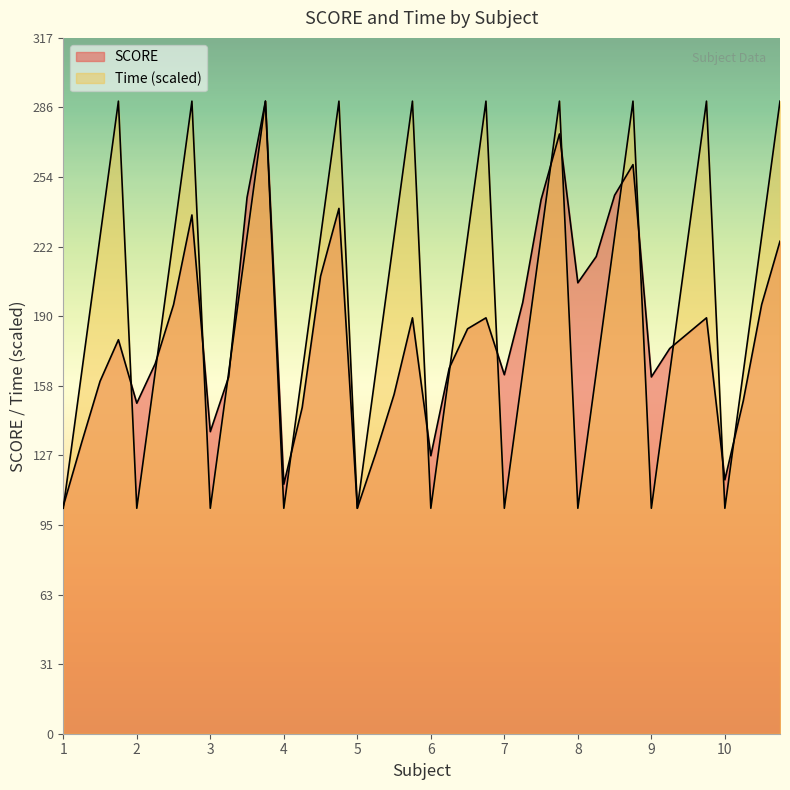

Which has a higher value, 3 or 7?

7